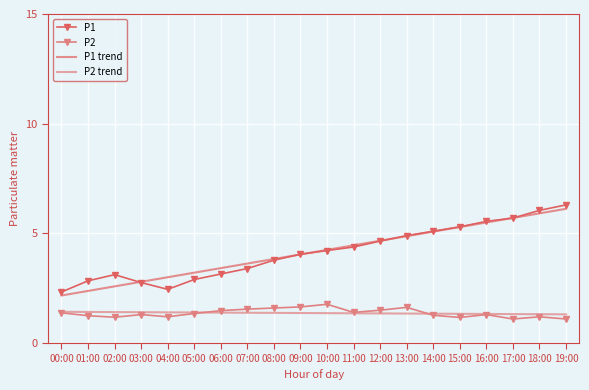

True or false: P2 has a value of 1.6 at 13:00.

True